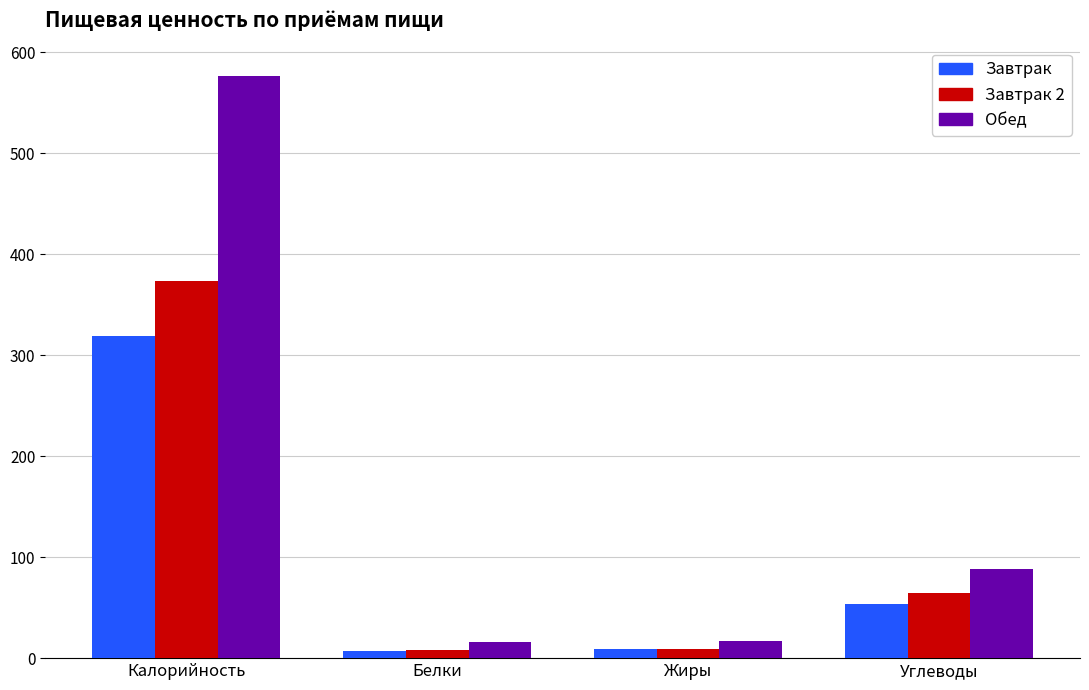

Count the number of categories in the chart.

4